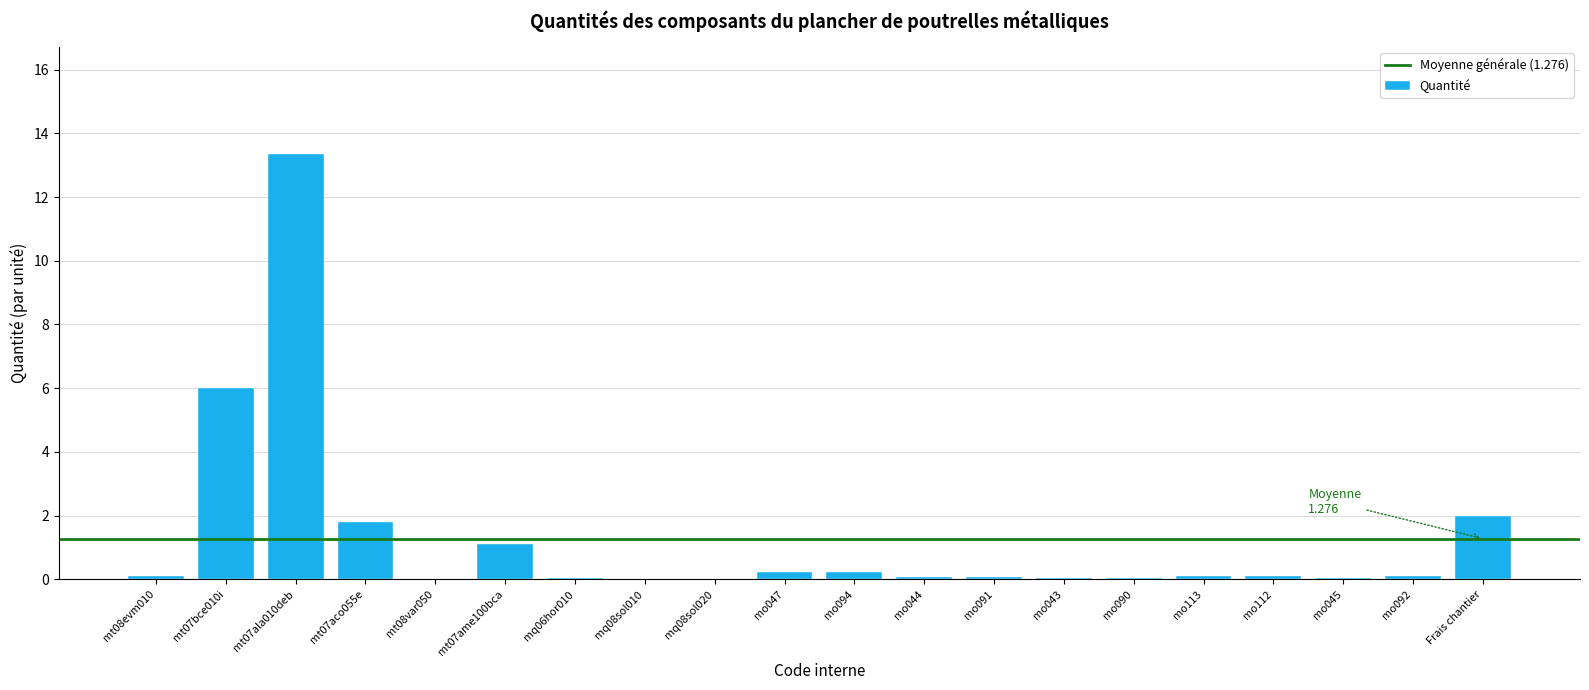

Is it true that the value at mt07bce010i is 6.0?

True